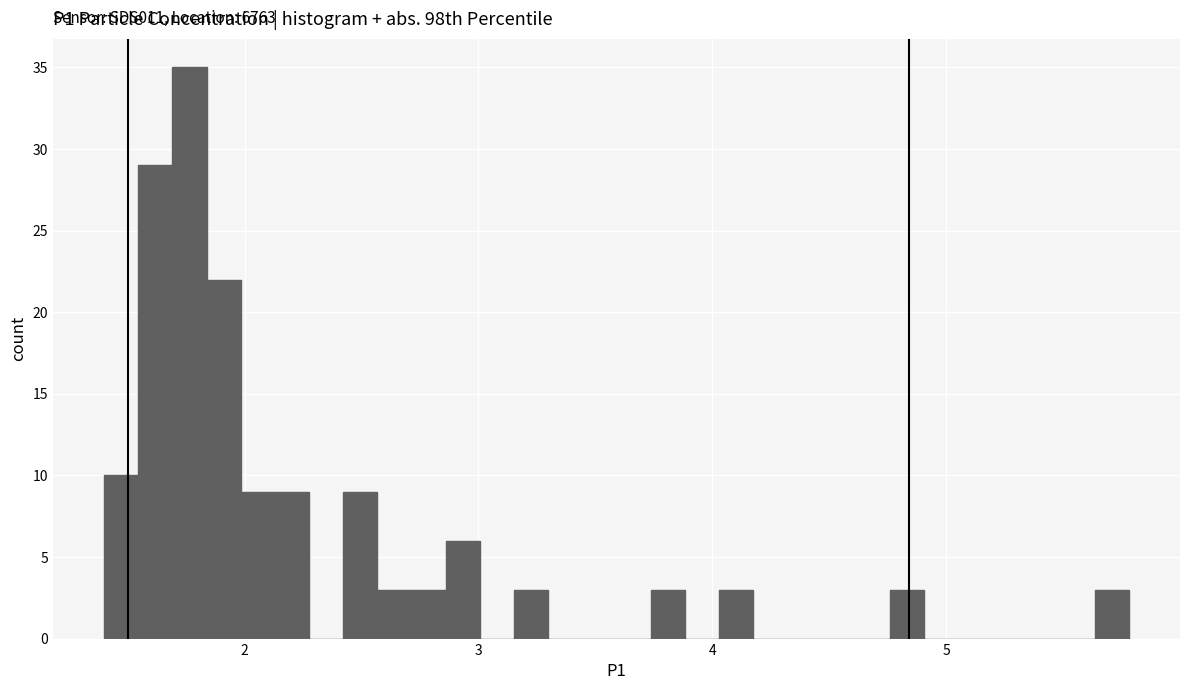

Around what value on the x-axis is the tallest bar? Give the approximate position of its centre, as read against the axis.

1.8